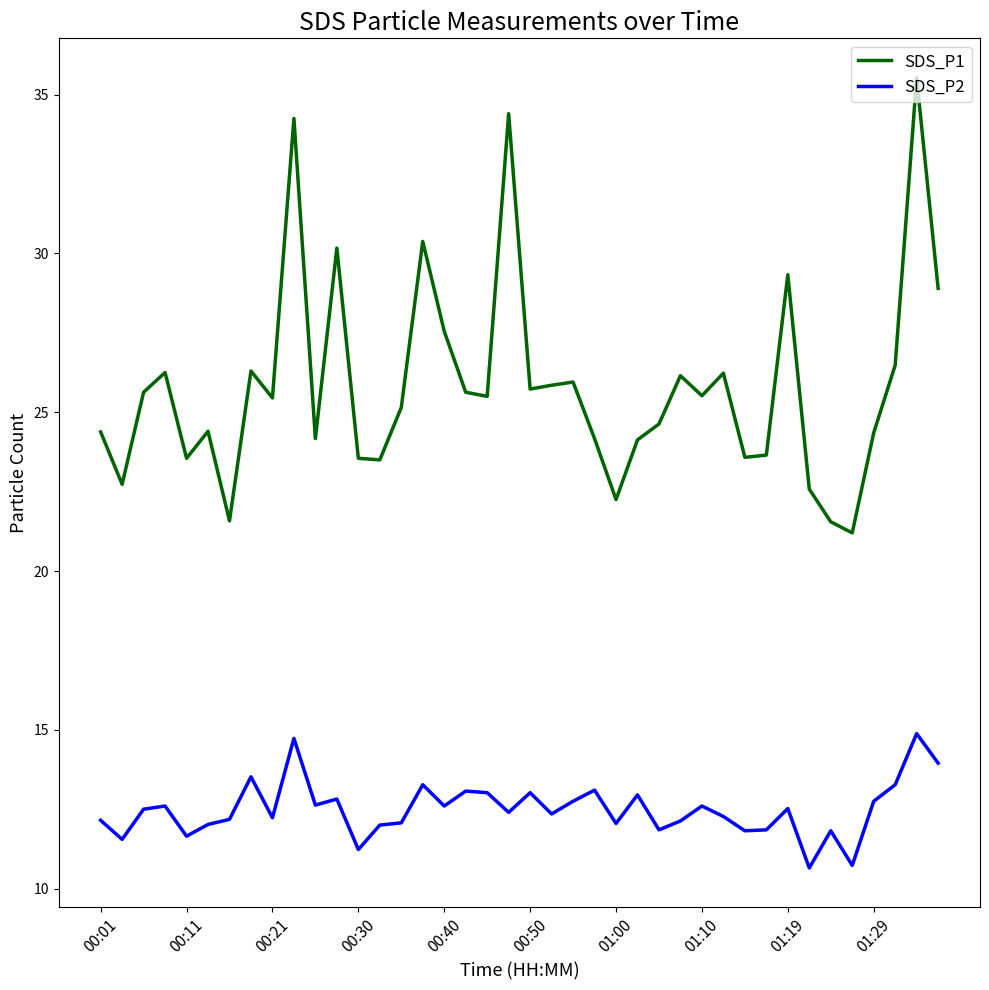

What is the minimum value shown in the chart?

10.7